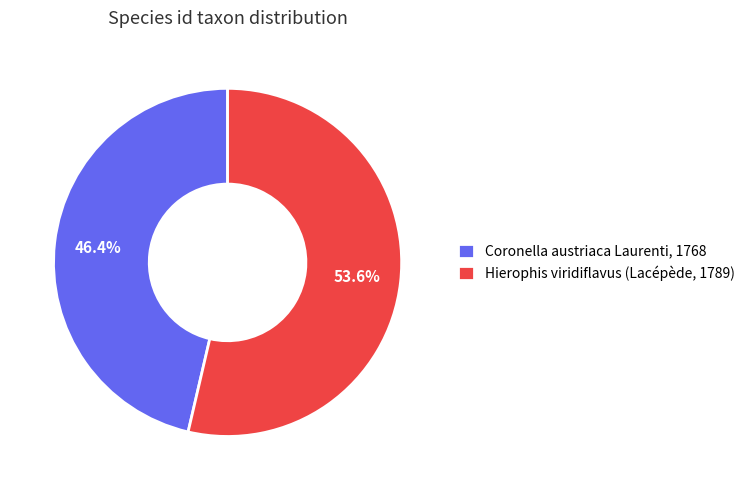

How many segments does this pie chart have?

2